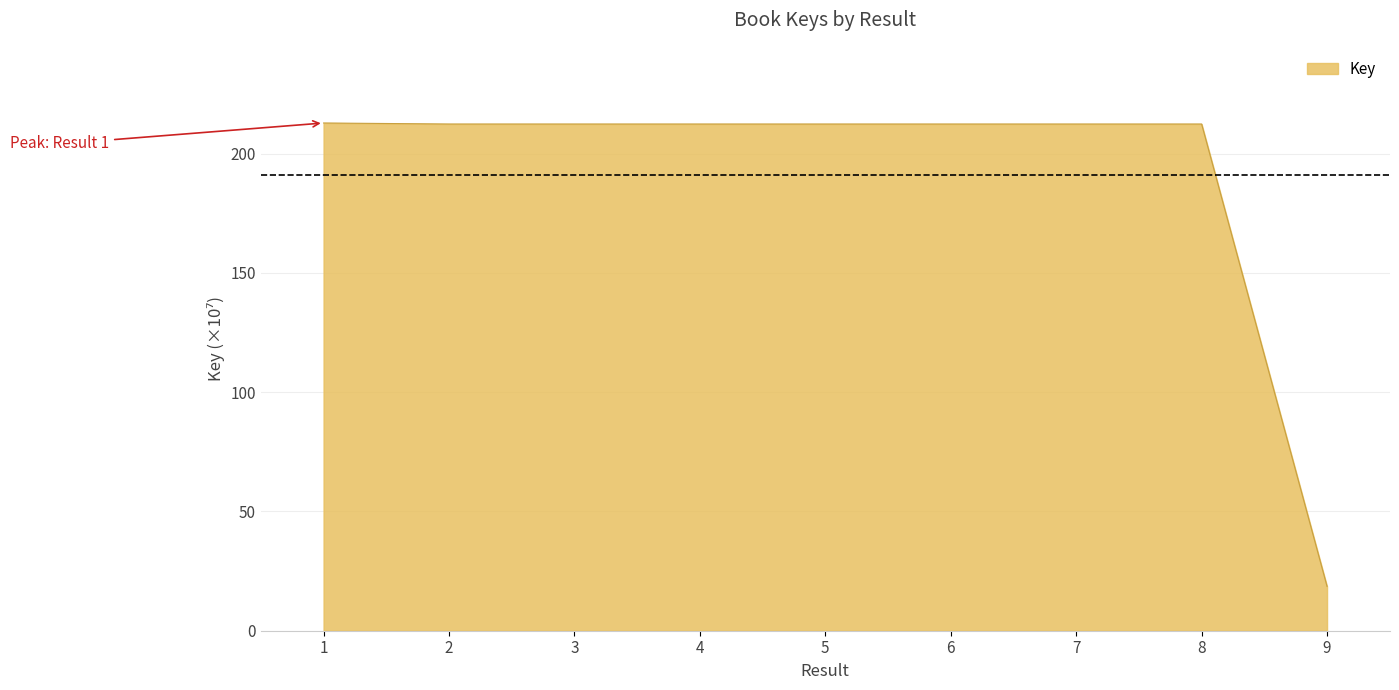

Which label corresponds to the smallest value in the chart?

9